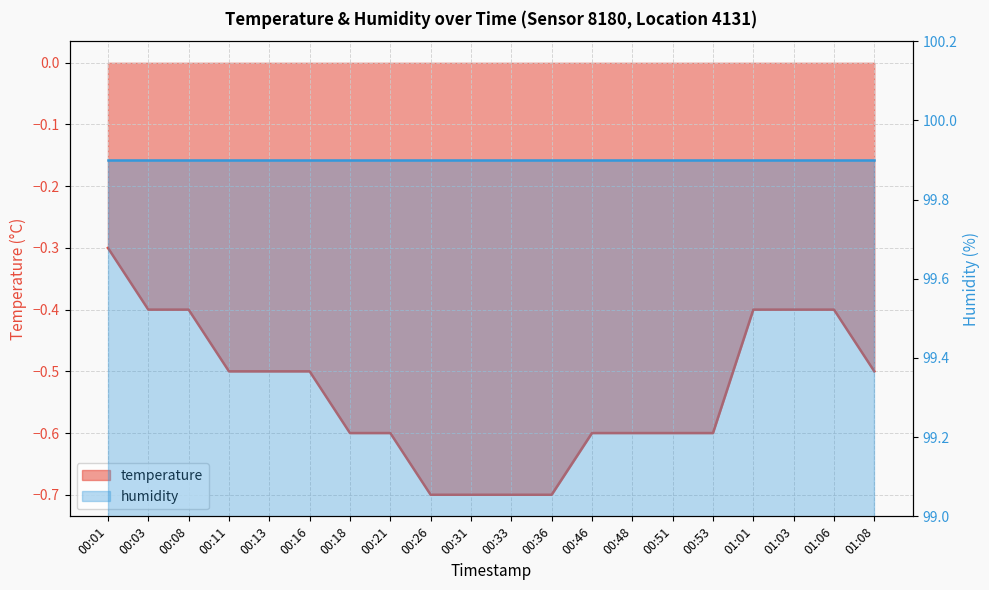

Rank the categories by value from highest to lowest.

00:01, 00:03, 00:08, 01:01, 01:03, 01:06, 00:11, 00:13, 00:16, 01:08, 00:18, 00:21, 00:46, 00:48, 00:51, 00:53, 00:26, 00:31, 00:33, 00:36